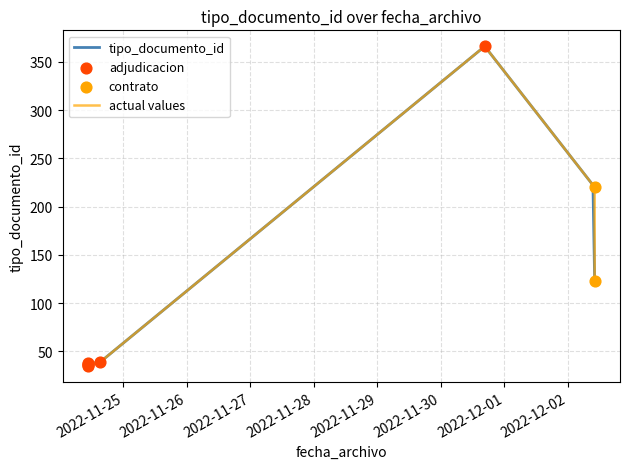

Approximately how many times larger is the value at 2022-11-24 10:33:17 compared to 2022-11-24 10:33:17?

1.1